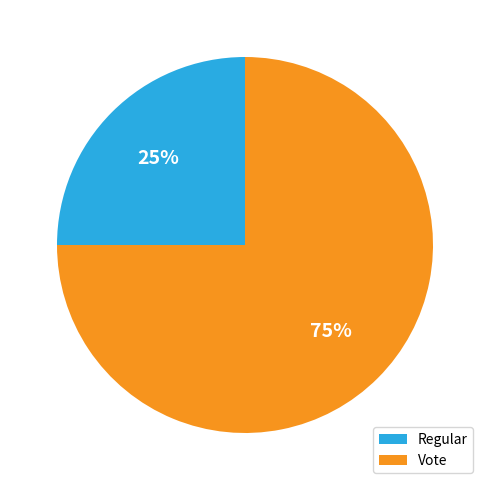

Which category has the biggest portion of the pie?

Vote